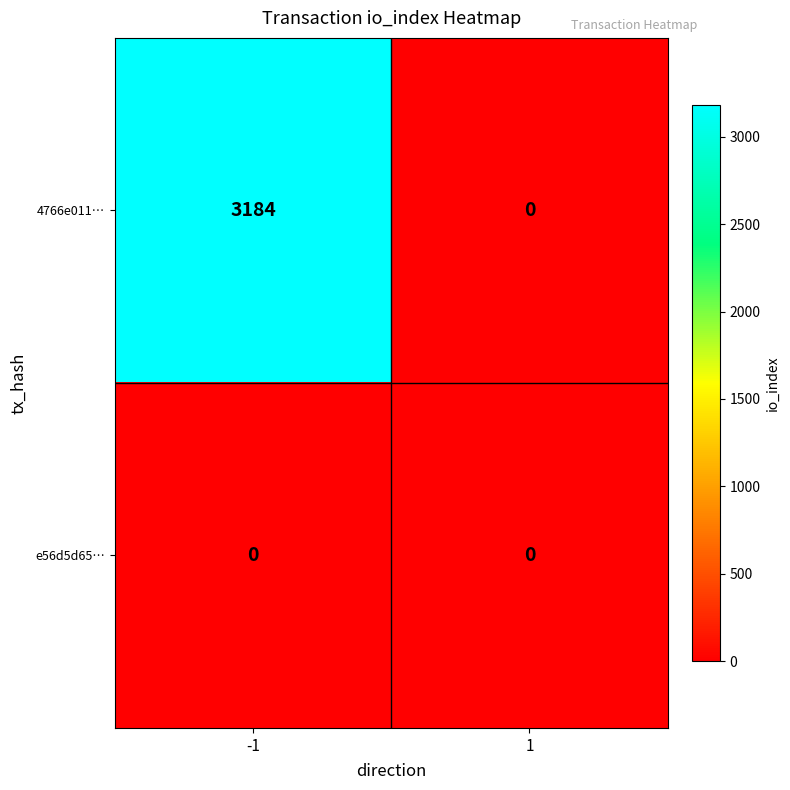

Which series changed the most between -1 and 1?

4766e011…